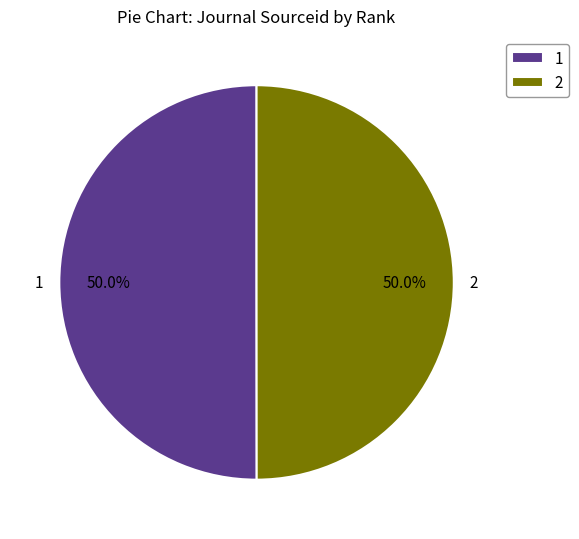

Approximately how many times larger is the value at 1 compared to 2?

1.0